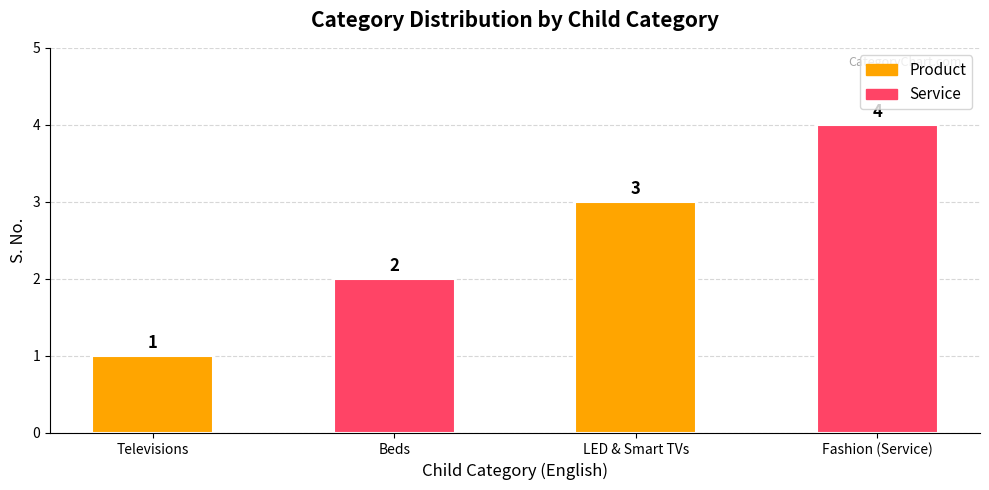

Rank the categories by value from highest to lowest.

Fashion (Service), LED & Smart TVs, Beds, Televisions